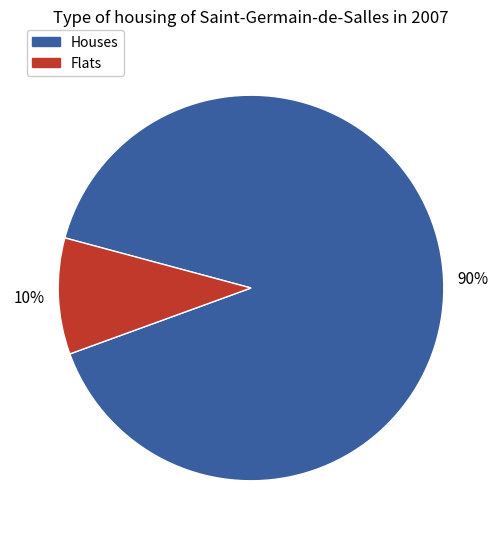

To the nearest percent, what is the average slice percentage?

50%